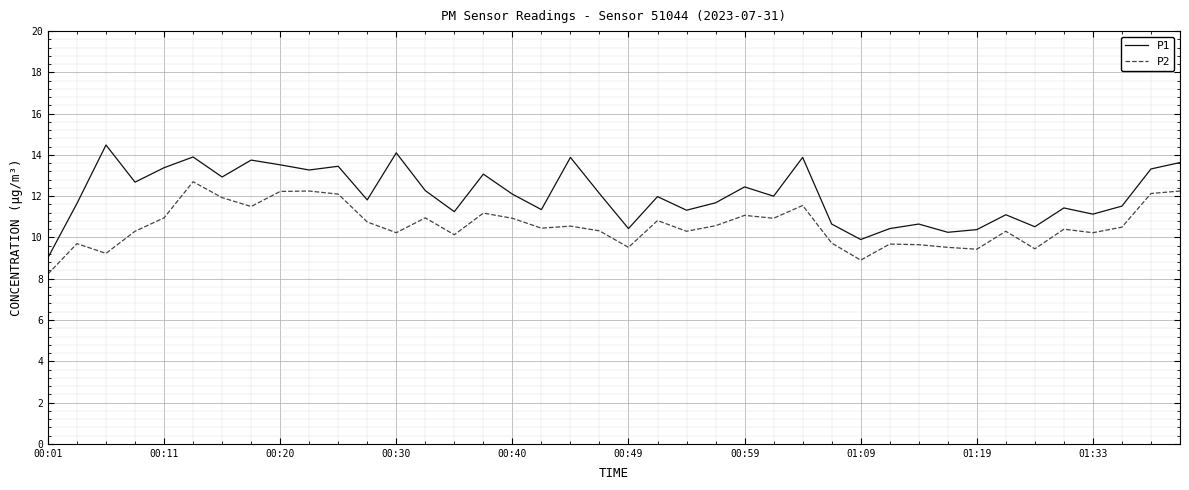

Which series has the widest spread of values?

P1